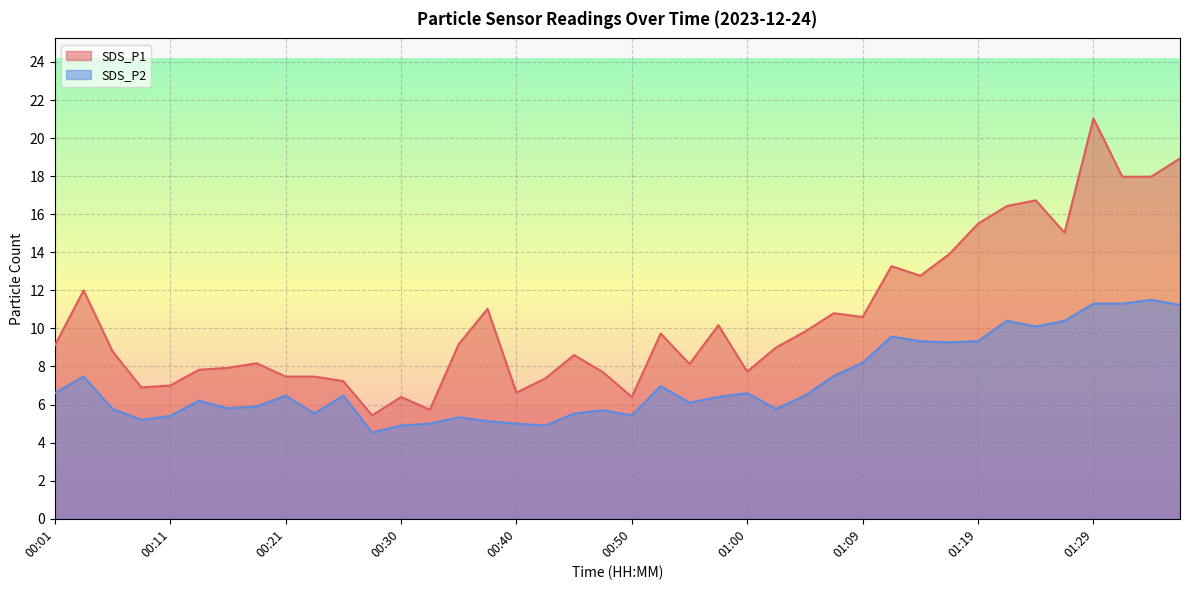

What is the minimum value for SDS_P1?

5.4